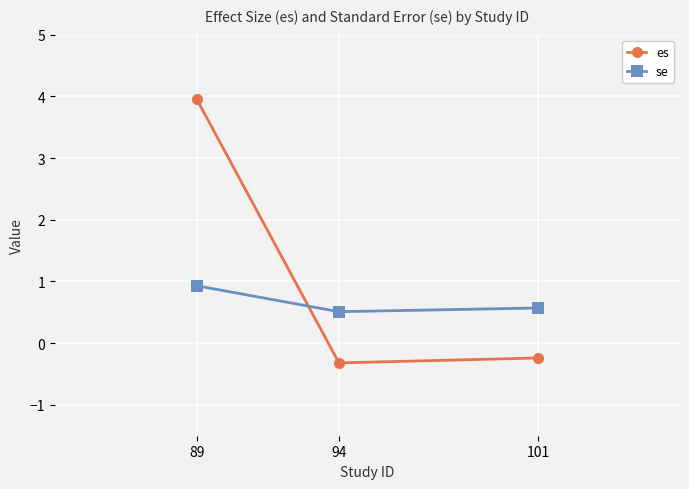

What is the average value of the se series?

0.7